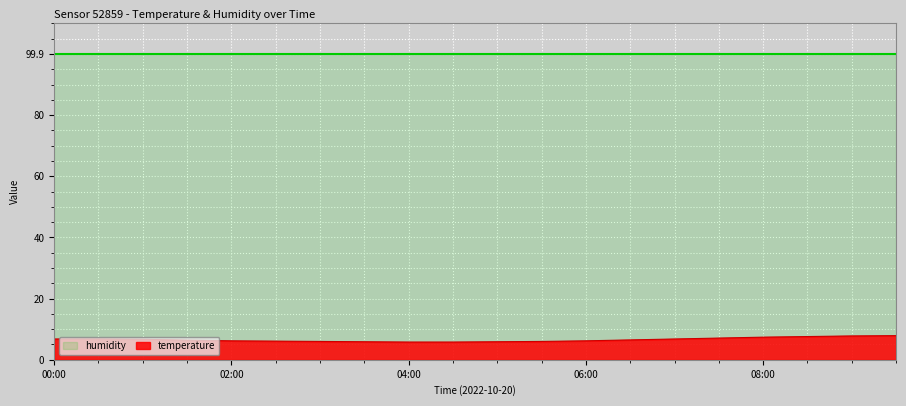

Which category has the highest value across all series?

09:30